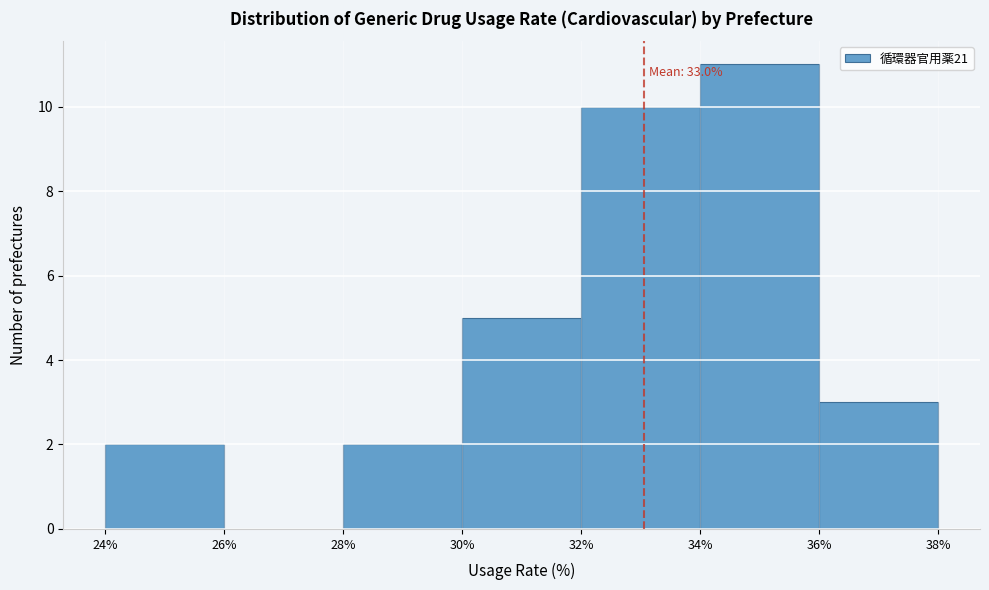

Over which range of the x-axis is the bar tallest?

34% to 36%